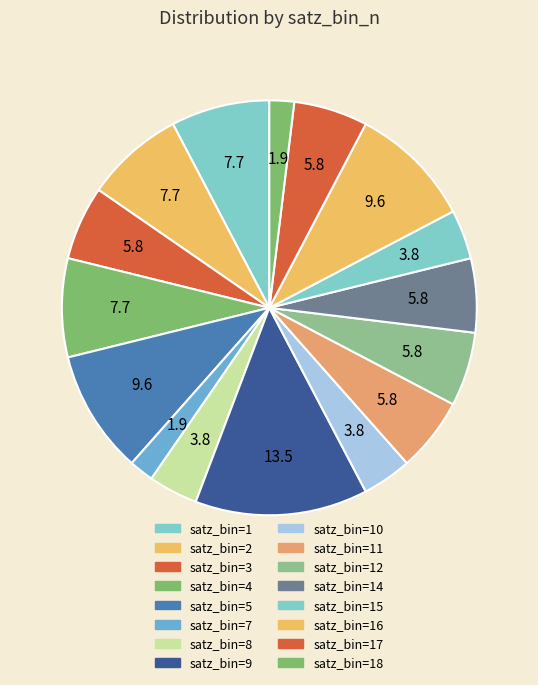

Count the number of slices in the pie.

16